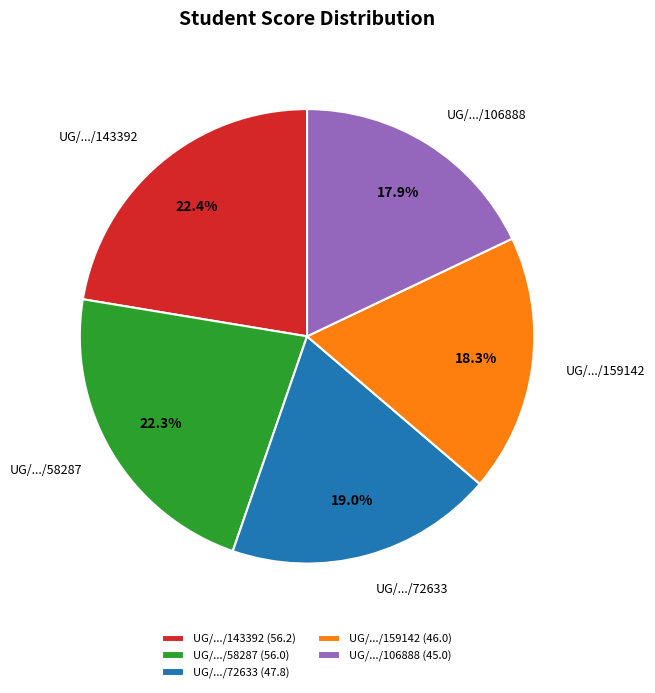

How much of the chart is everything except UG/.../72633?

81.0%